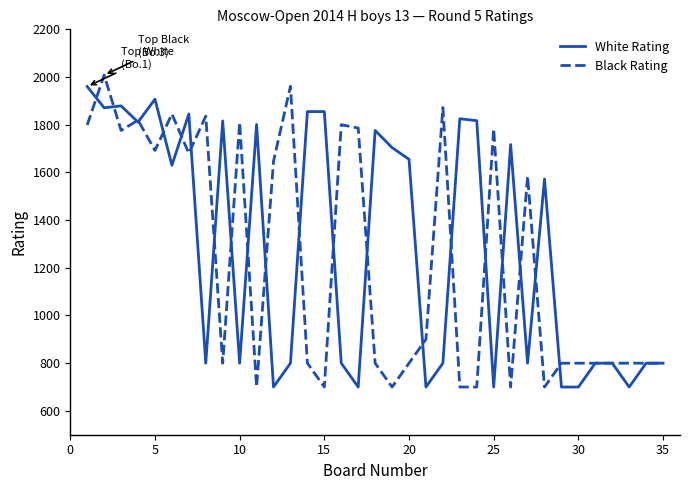

What is the smallest value displayed?

700